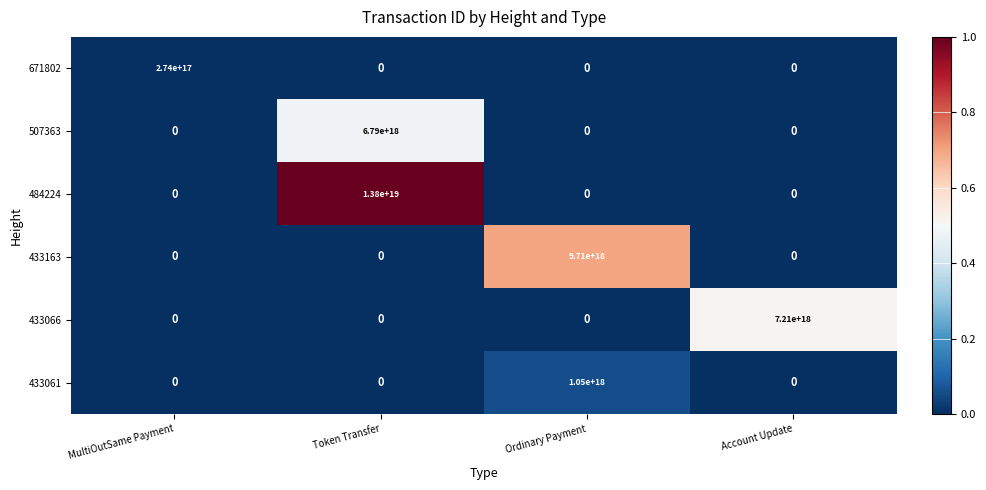

Count the 484224 values in the range 0 to 13800000000000000000.

4